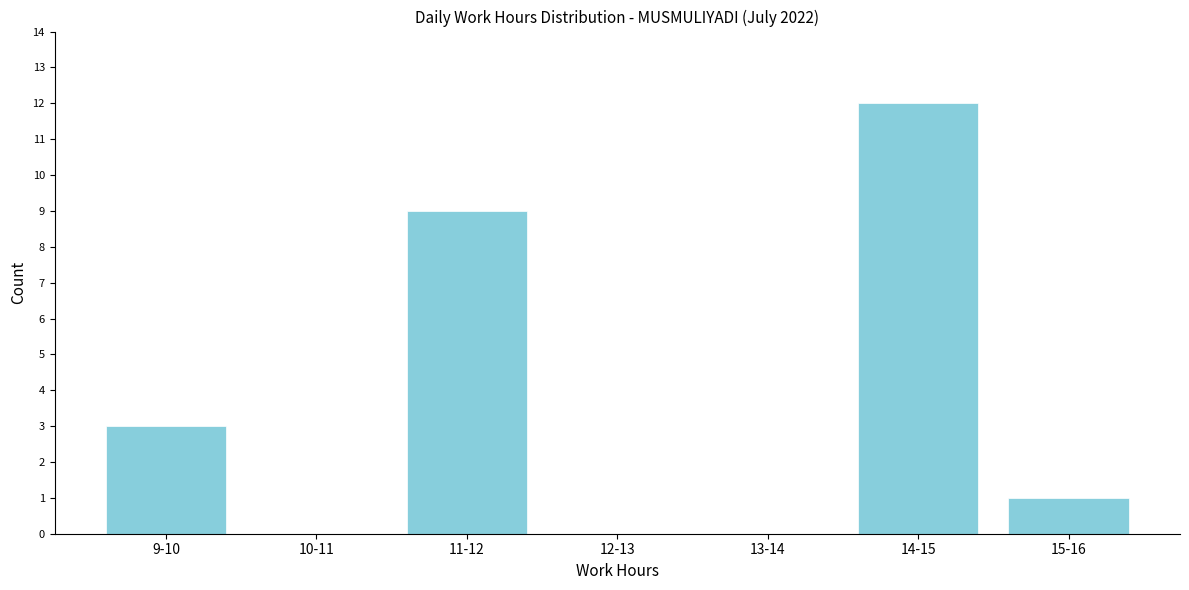

Reading left to right, transcribe all the data shown in this chart.

9-10=3	10-11=0	11-12=9	12-13=0	13-14=0	14-15=12	15-16=1